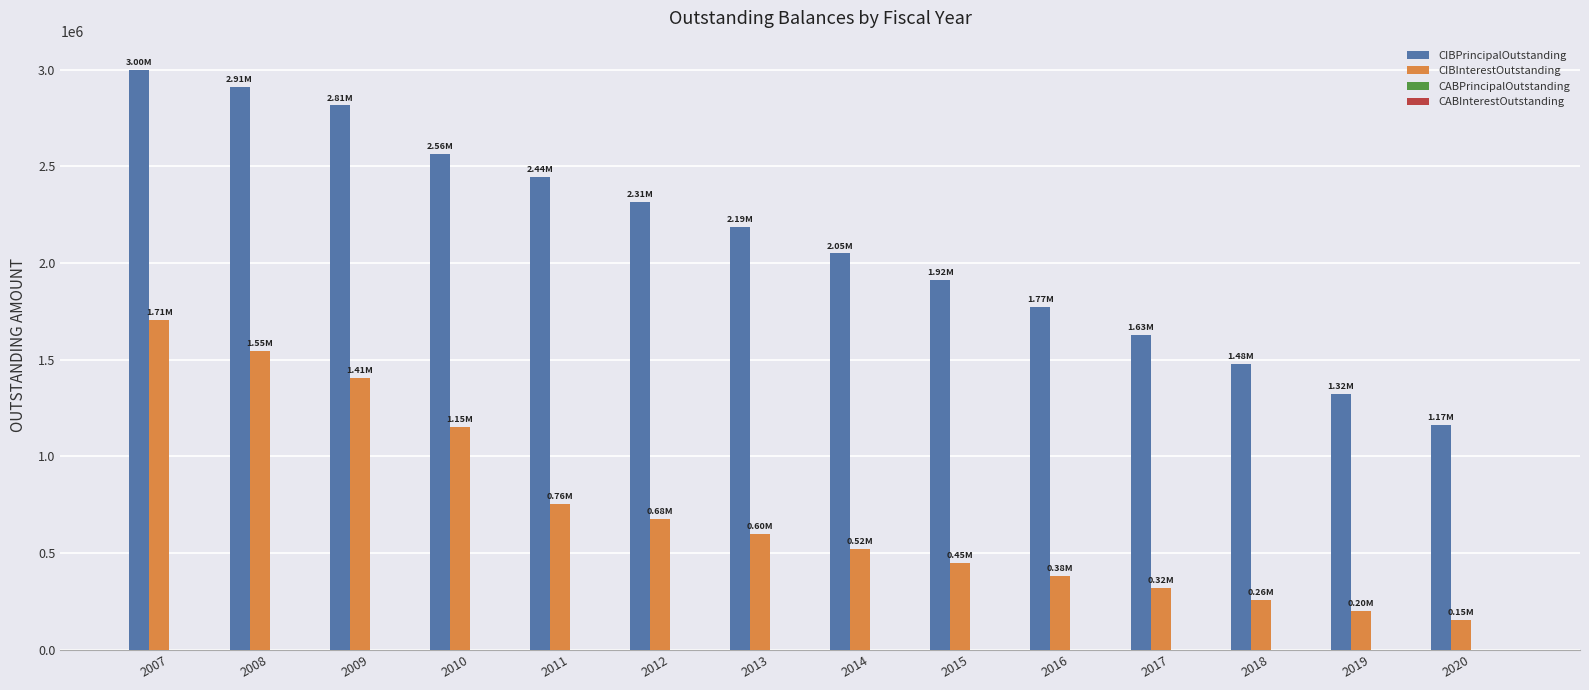

Which series changed the most between 2015 and 2017?

CIBPrincipalOutstanding